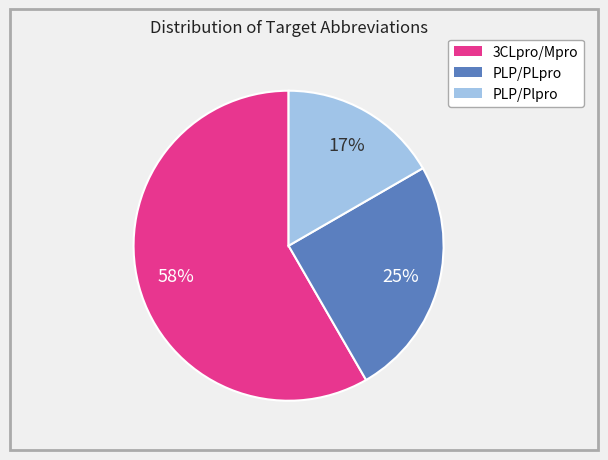

Is the sum of PLP/Plpro and PLP/PLpro greater than half?

No